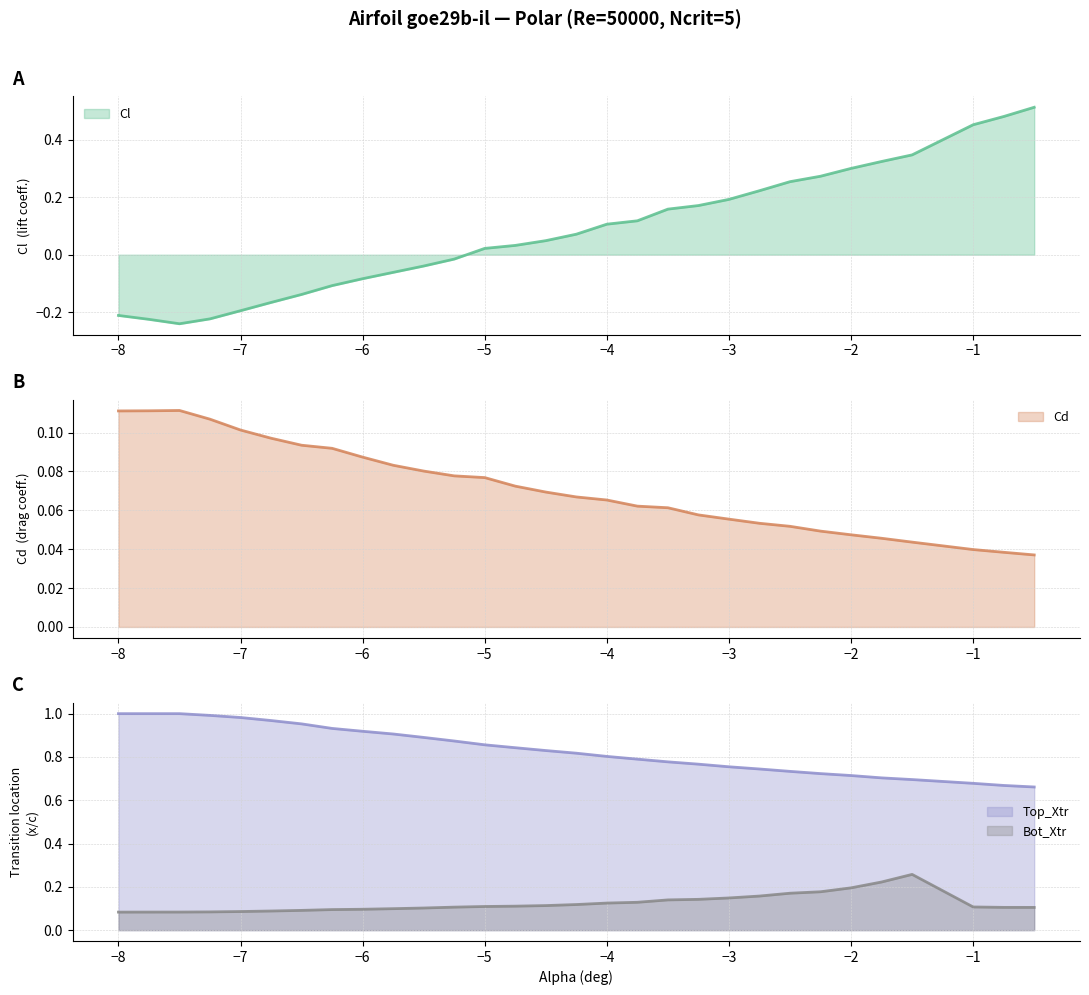

What is the label of the 6th point from the right?

-2.0